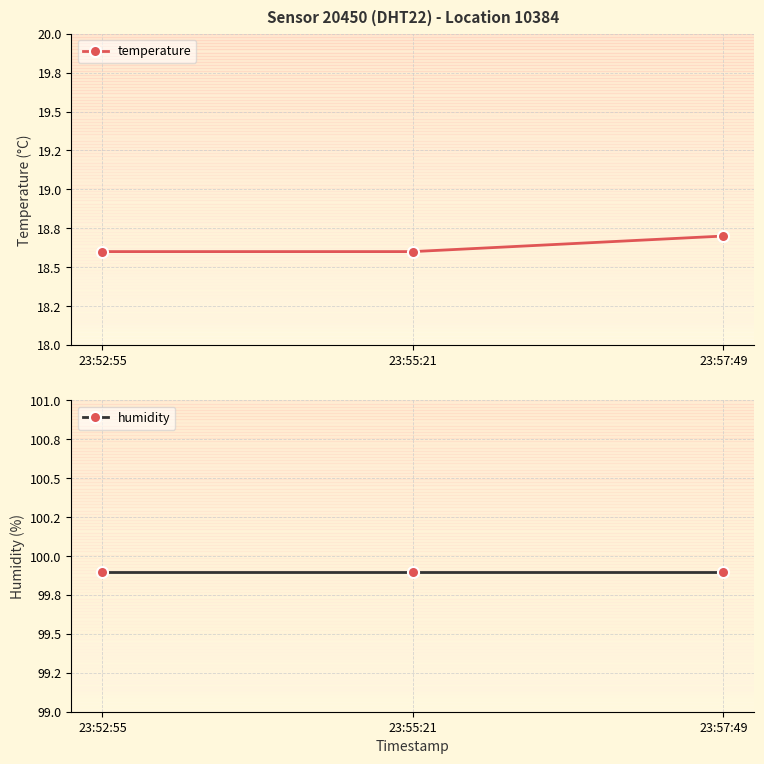

What are all the series names shown in the legend?

temperature, humidity